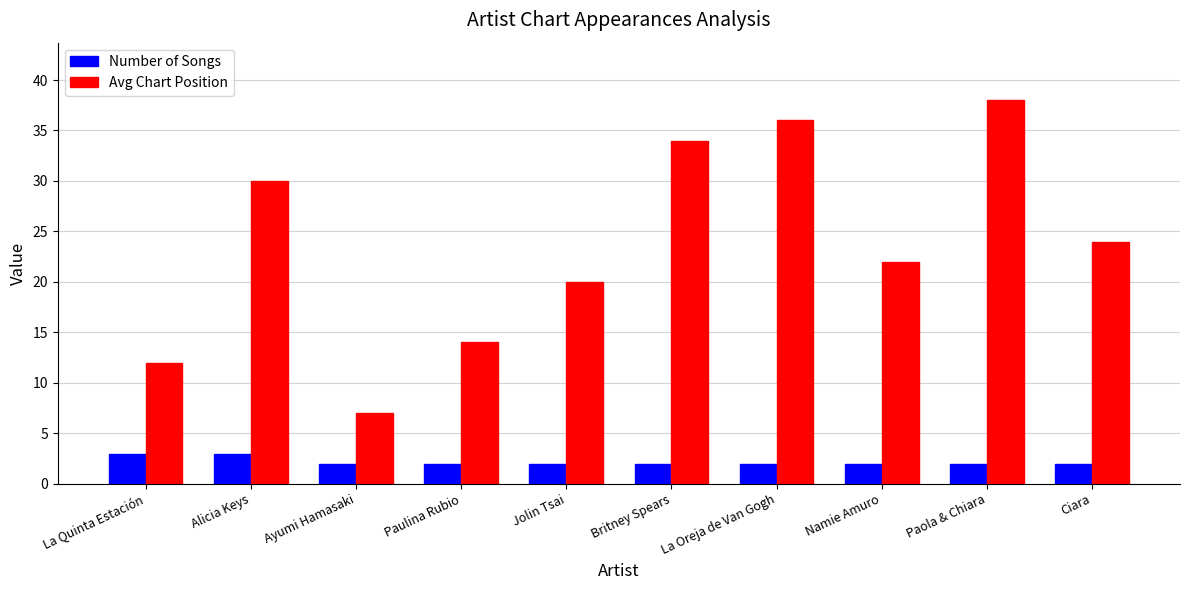

List the series in order of their peak value, highest first.

Avg Chart Position, Number of Songs